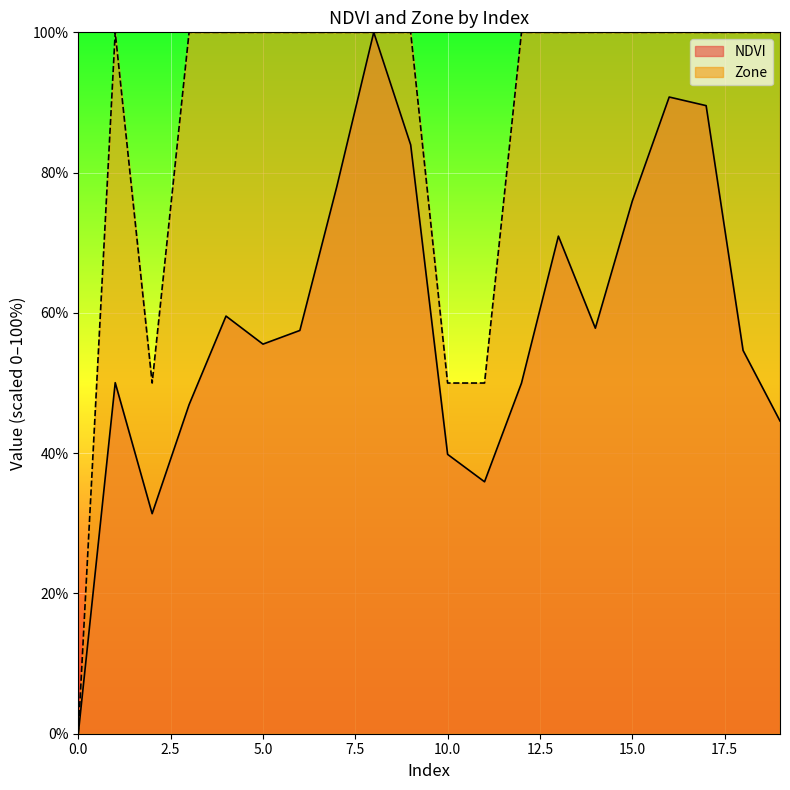

Reading left to right, list all the values displayed in this chart.

NDVI: 0.0	50.0	31.4	46.9	59.5	55.5	57.5	78.0	100.0	84.0	39.8	35.9	50.0	70.9	57.8	75.9	90.8	89.5	54.6	44.6
Zone: 0.0	100.0	50.0	100.0	100.0	100.0	100.0	100.0	100.0	100.0	50.0	50.0	100.0	100.0	100.0	100.0	100.0	100.0	100.0	100.0